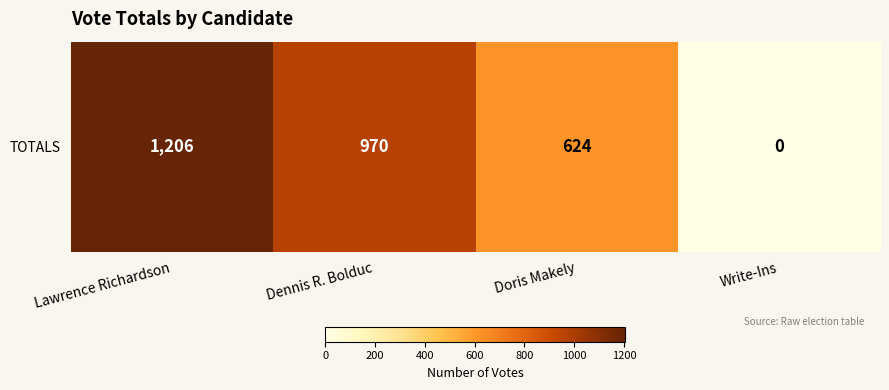

The value at Lawrence Richardson is 1206. True or false?

True